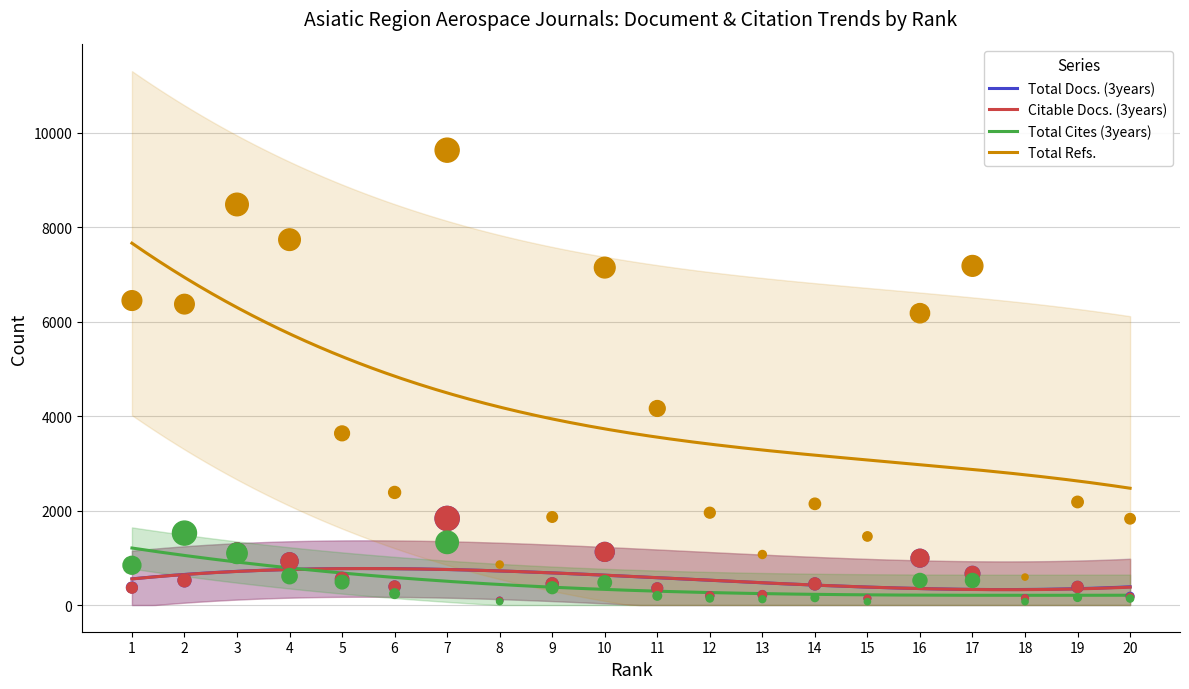

Which series has the largest Y range (max minus min)?

Total Refs.